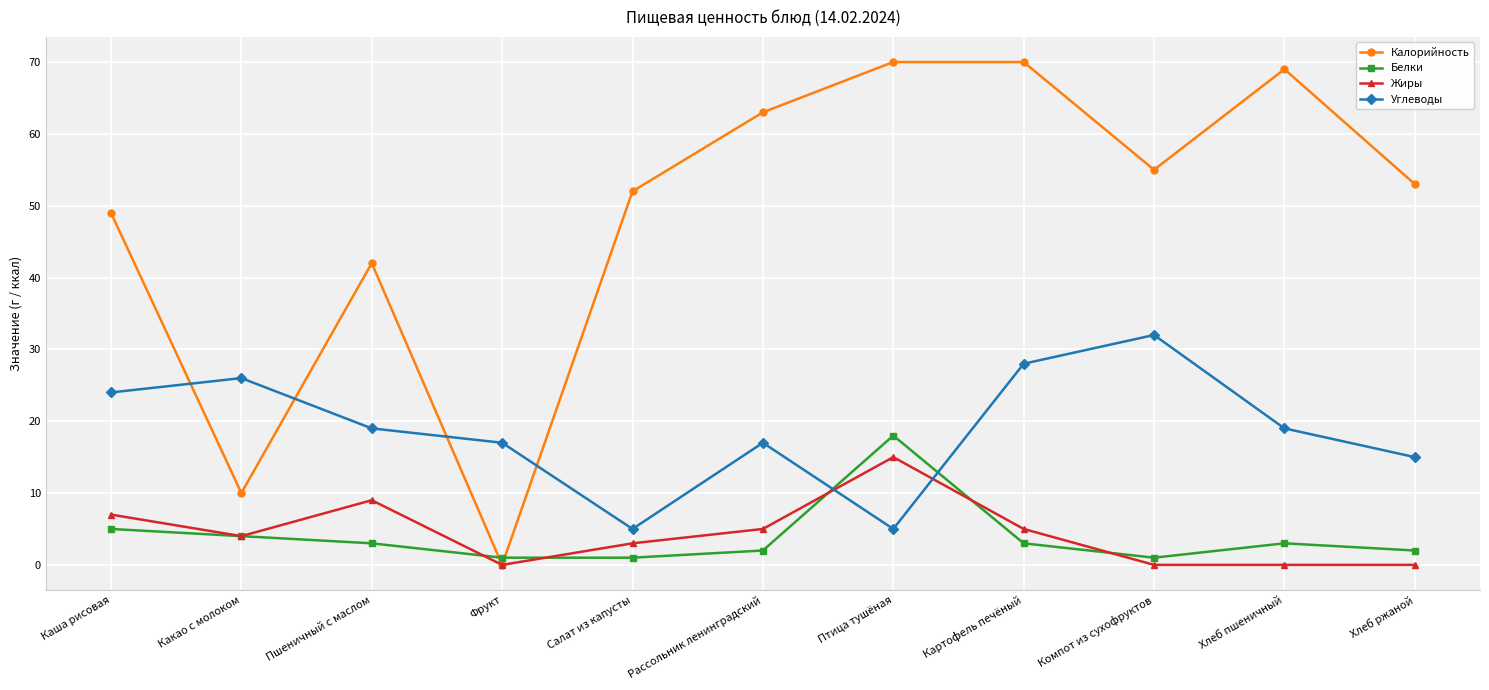

Which series has the widest spread of values?

Калорийность